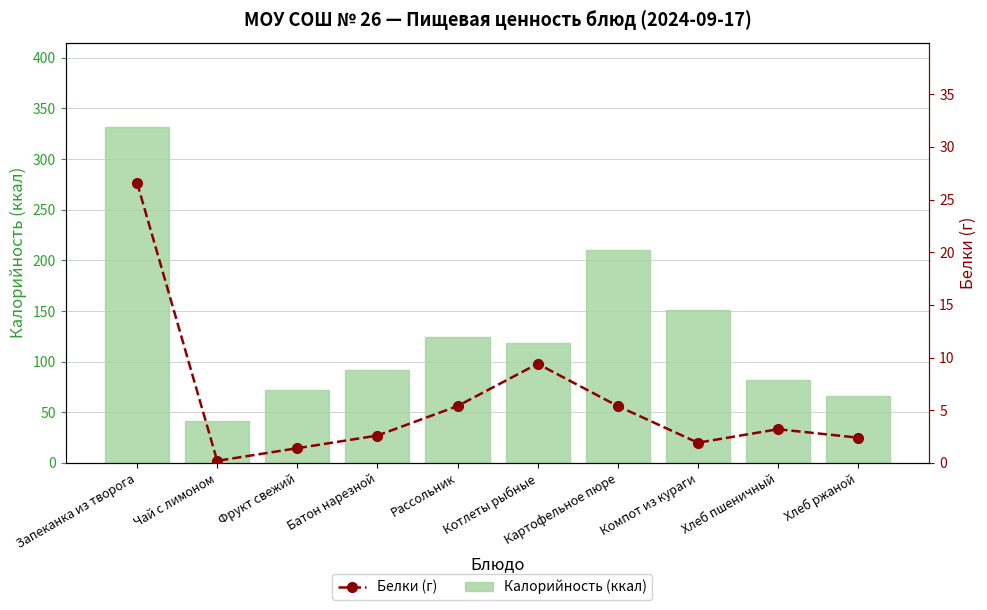

Which series changed the most between Чай с лимоном and Батон нарезной?

Калорийность (ккал)